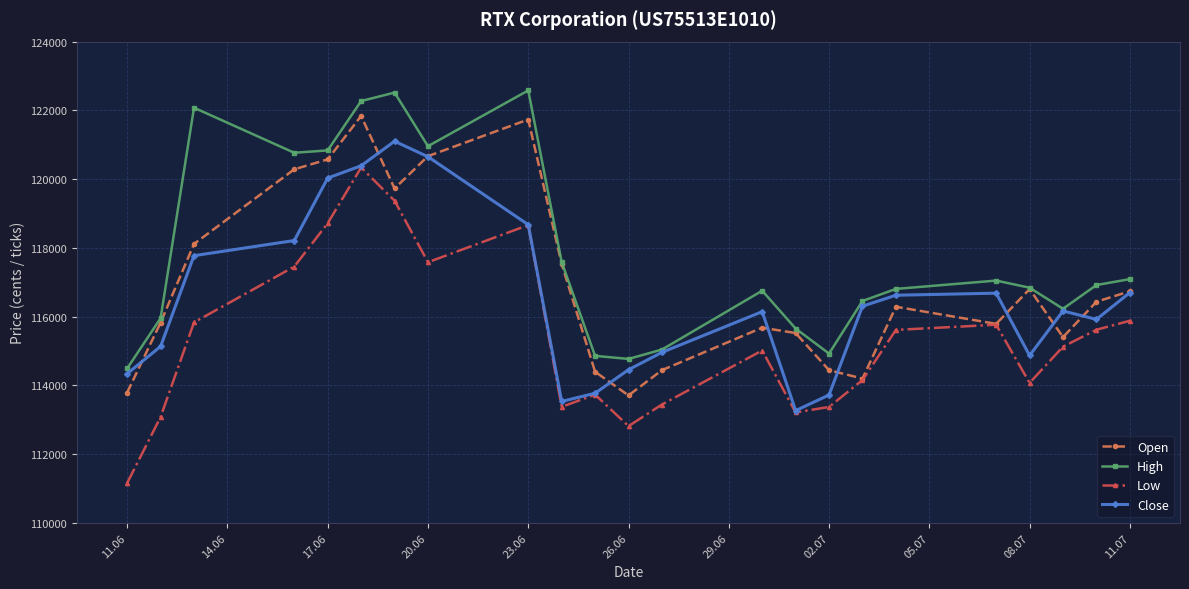

What is the maximum value shown in the chart?

122580